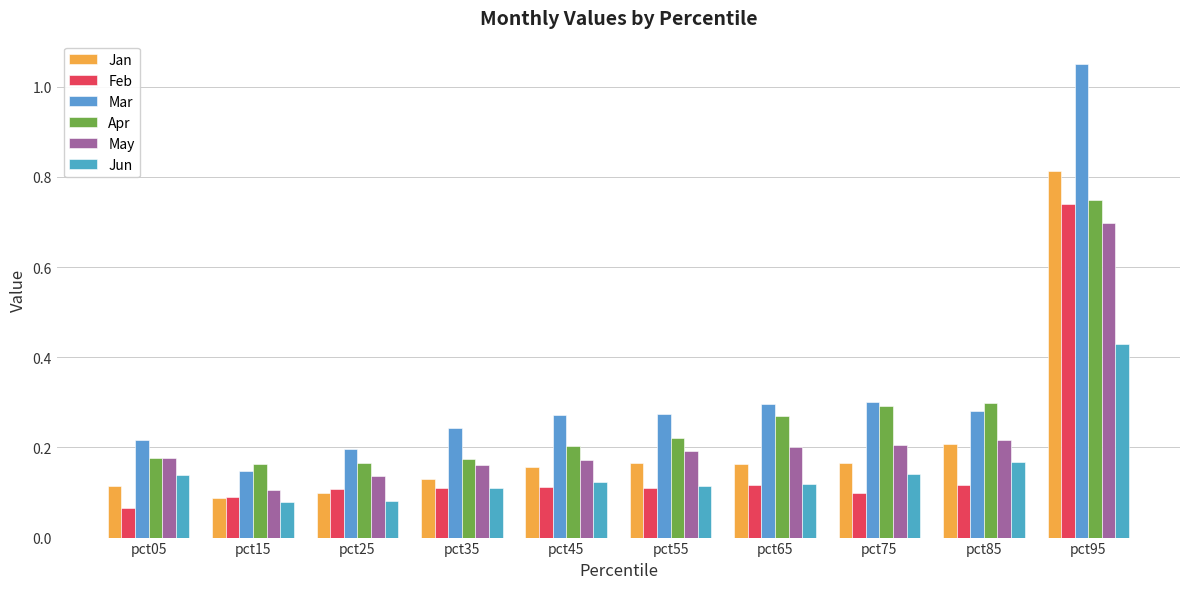

What value does the Jun series have at pct75?

0.1